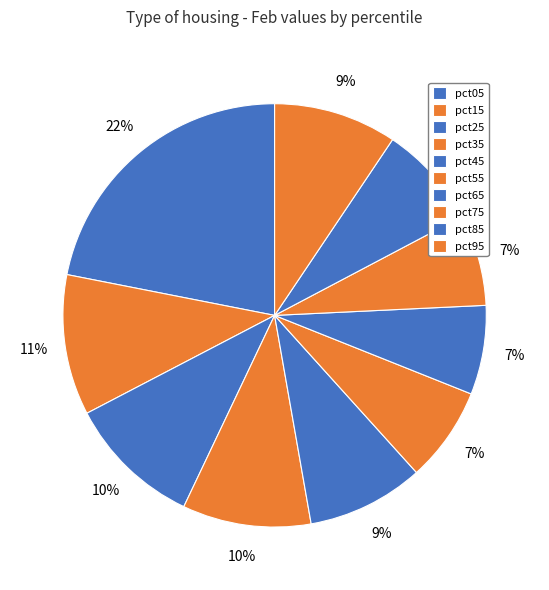

What is the largest slice in the pie chart?

pct05